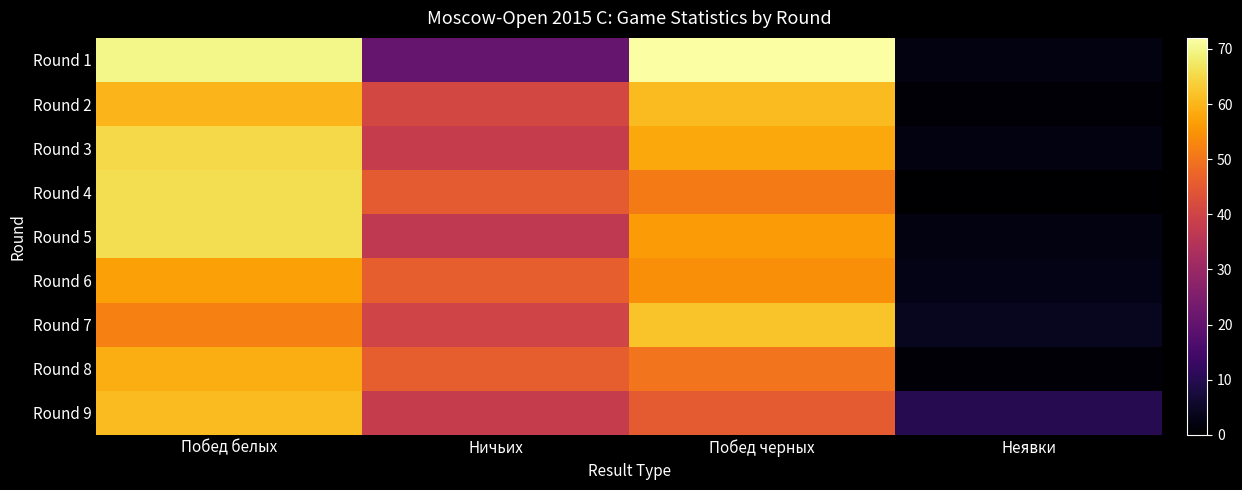

Which has a higher value, Побед черных or Ничьих?

Побед черных